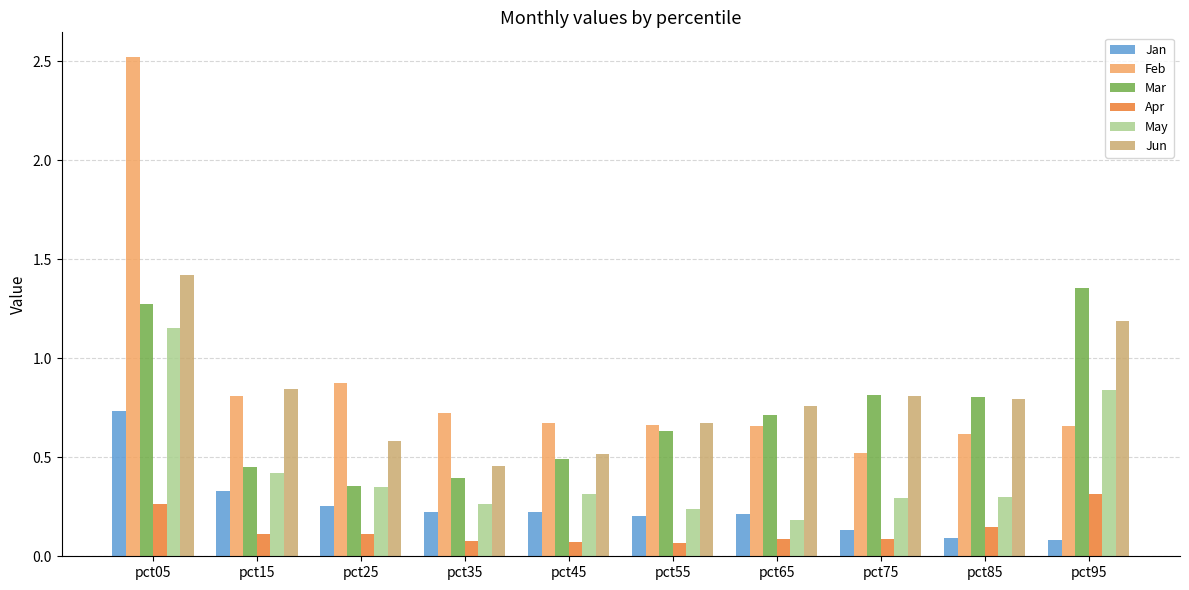

What is the difference between the maximum and minimum values in the Feb series?

2.0